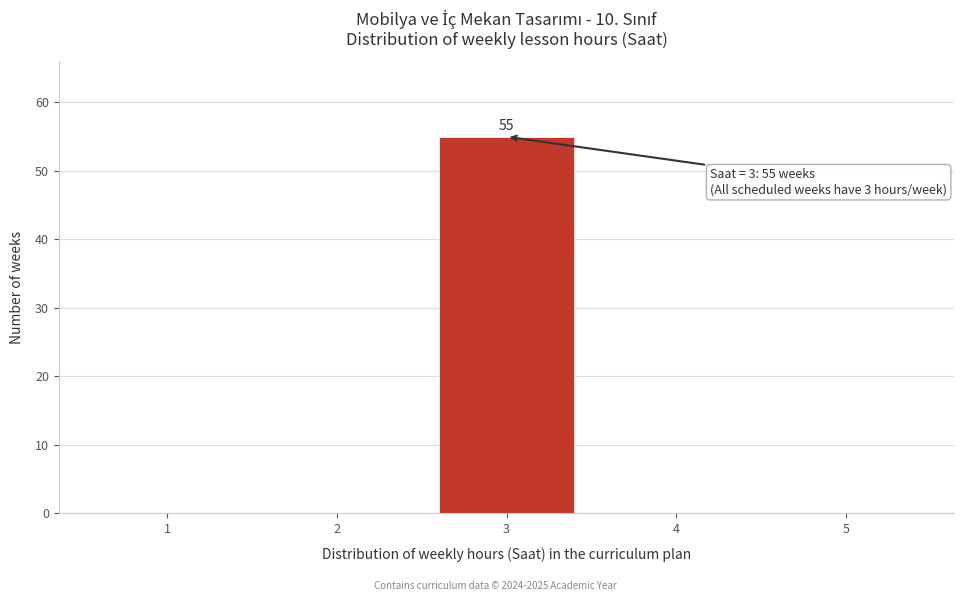

Reading left to right, transcribe all the data shown in this chart.

1=0	2=0	3=55	4=0	5=0